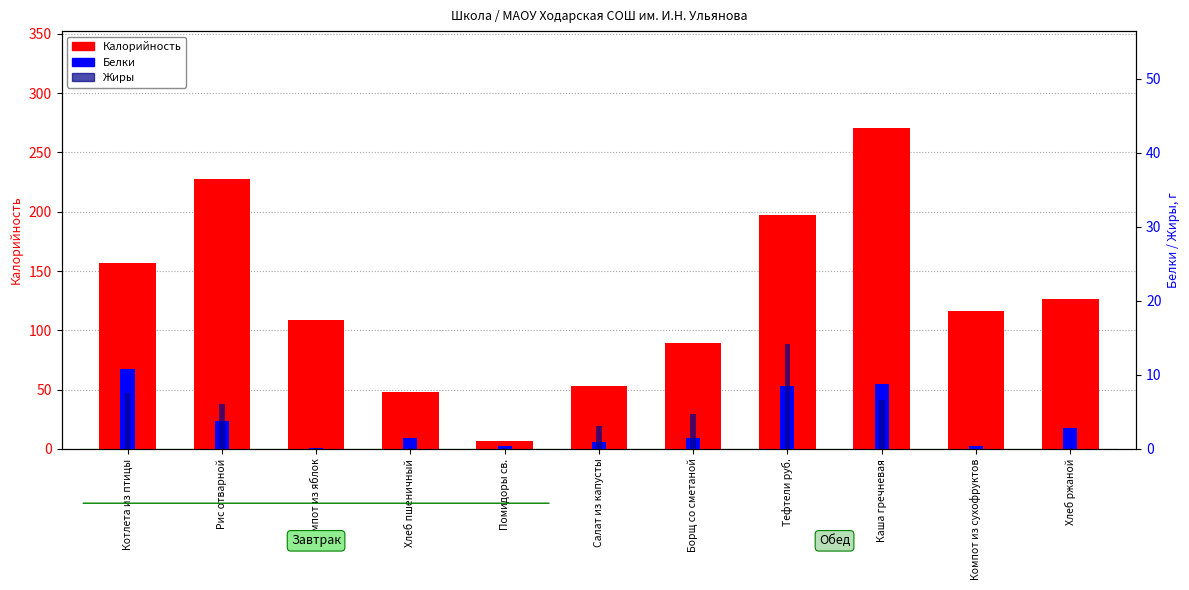

Between Компот из сухофруктов and Котлета из птицы, which is larger?

Котлета из птицы